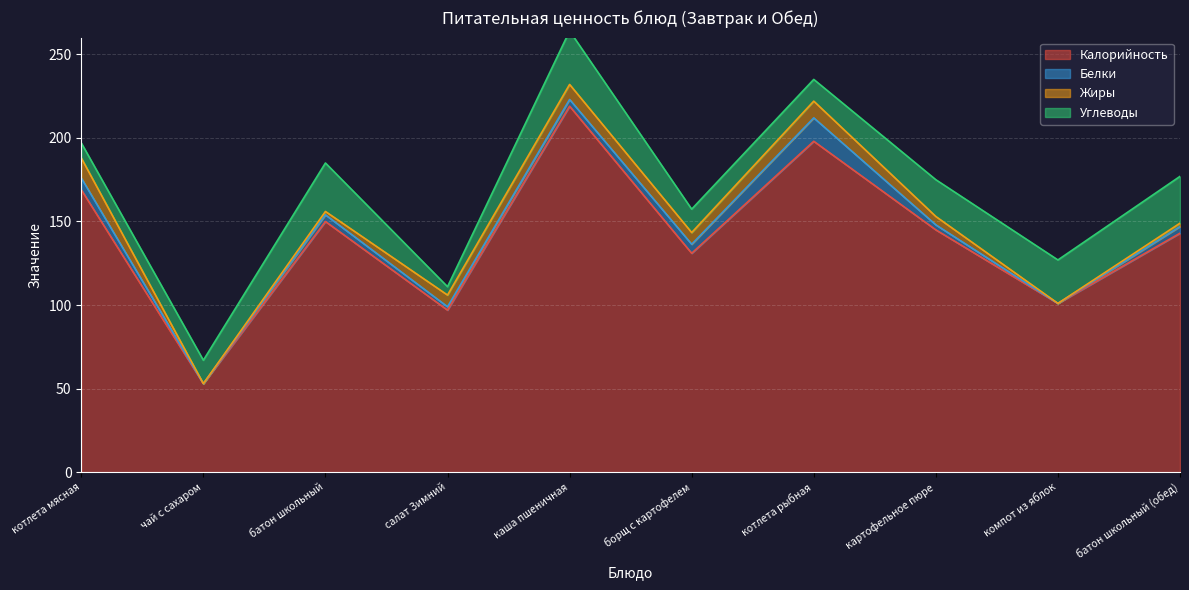

True or false: Белки has a value of -9.4 at чай с сахаром.

False